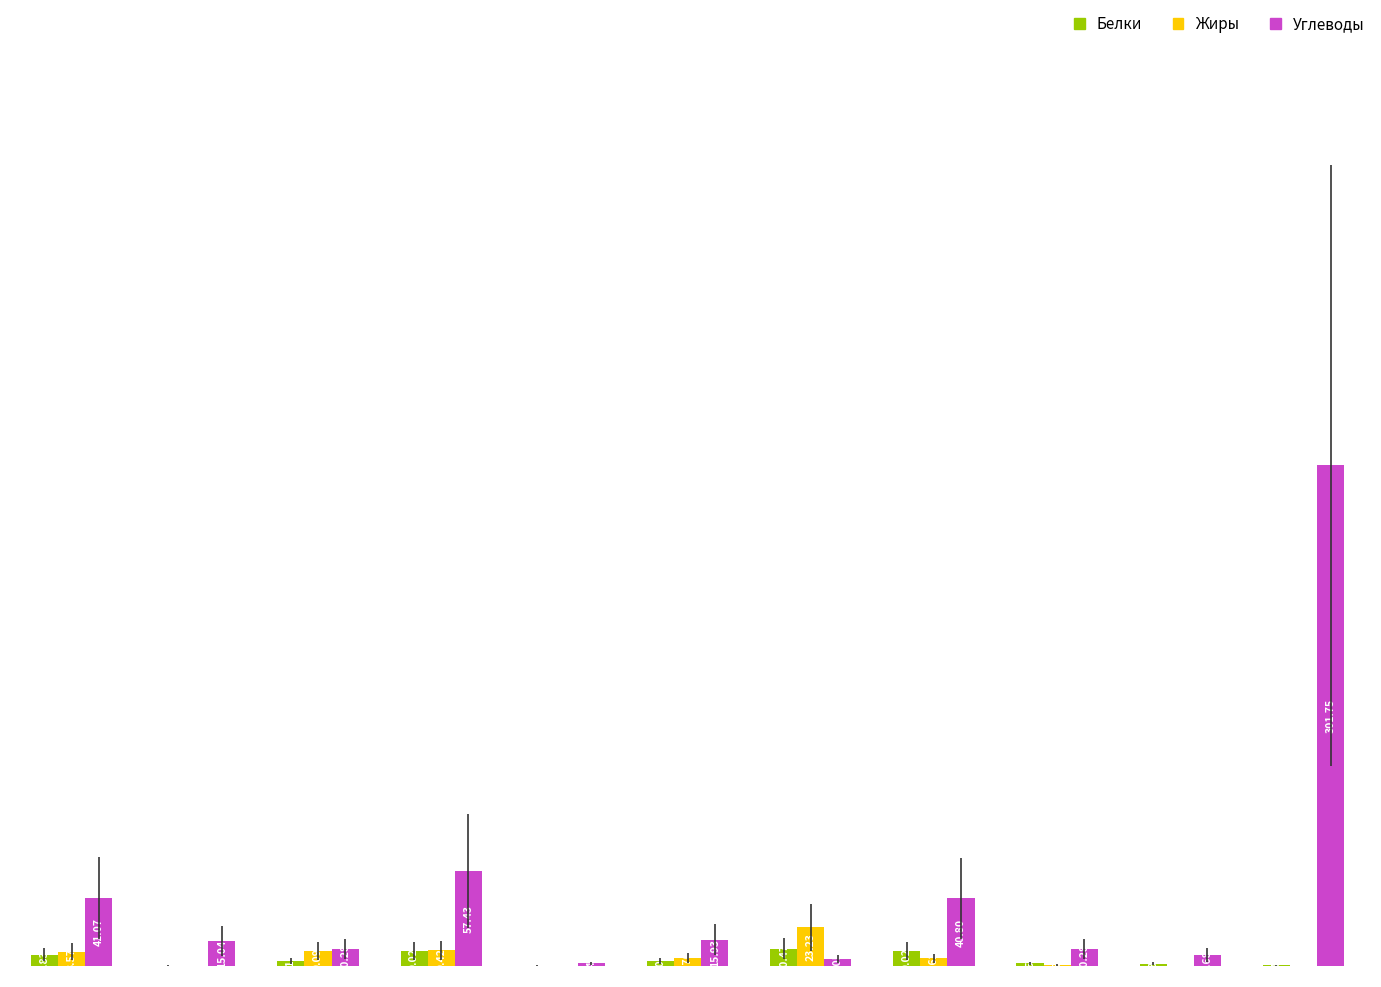

What is the sum of all Белки values?

45.2